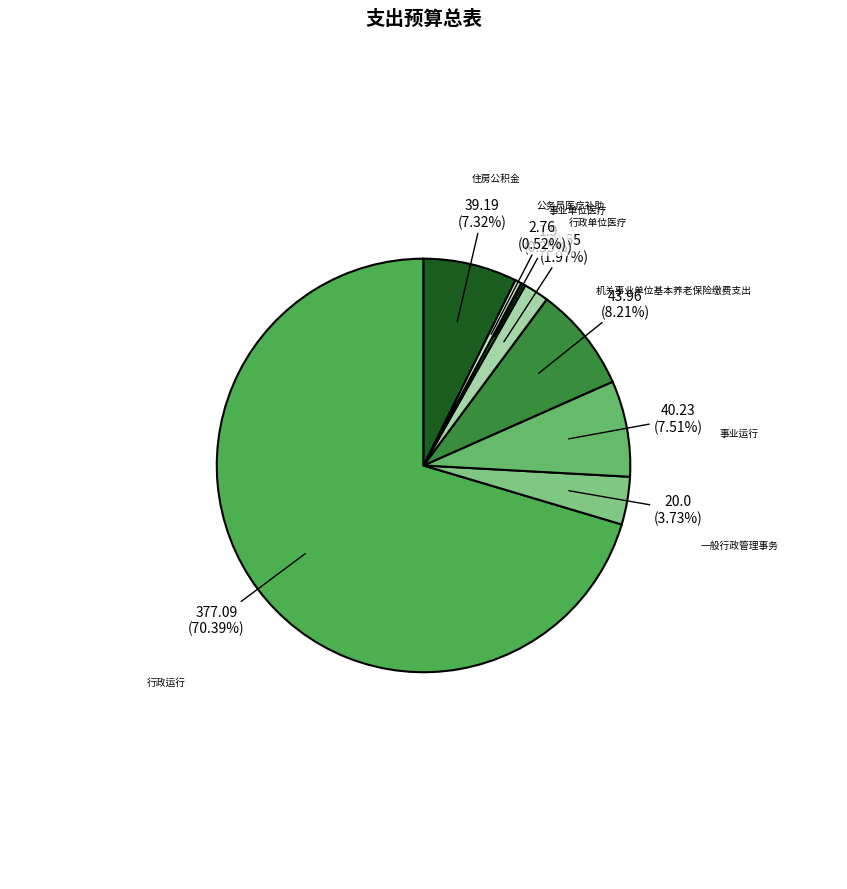

Does 行政单位医疗 represent more than half of the total?

No